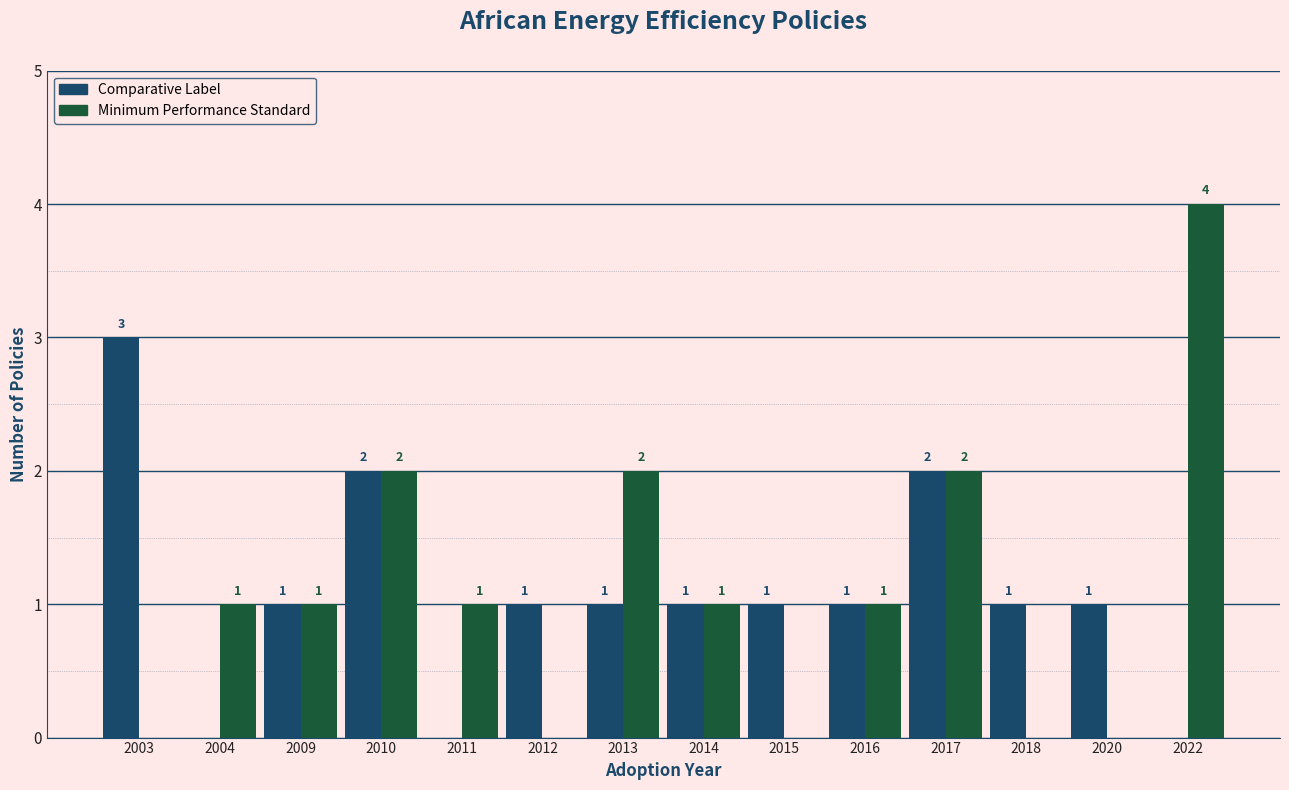

Count the number of categories in the chart.

14